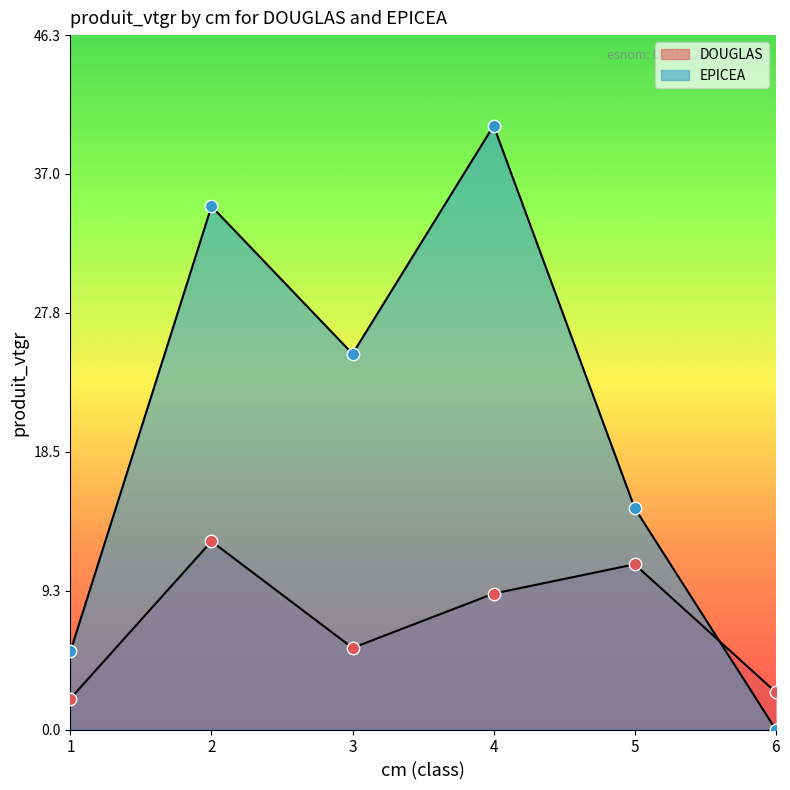

Is the value of EPICEA at 6 greater than the value of DOUGLAS at 3?

No